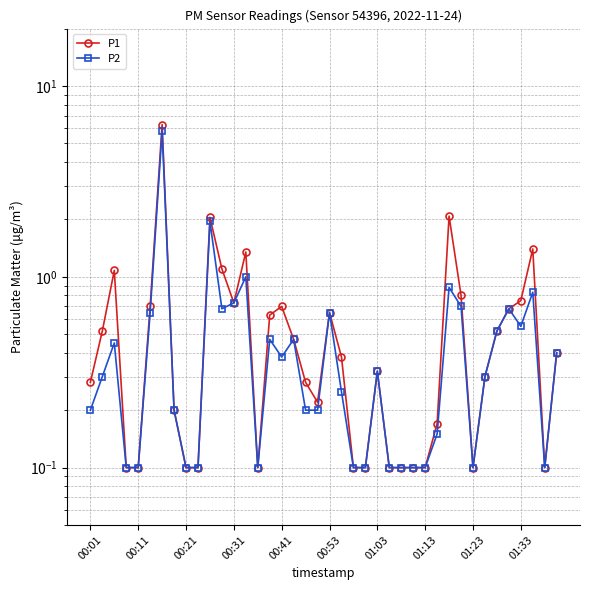

Is the value of P2 at 14 greater than the value of P1 at 32?

No